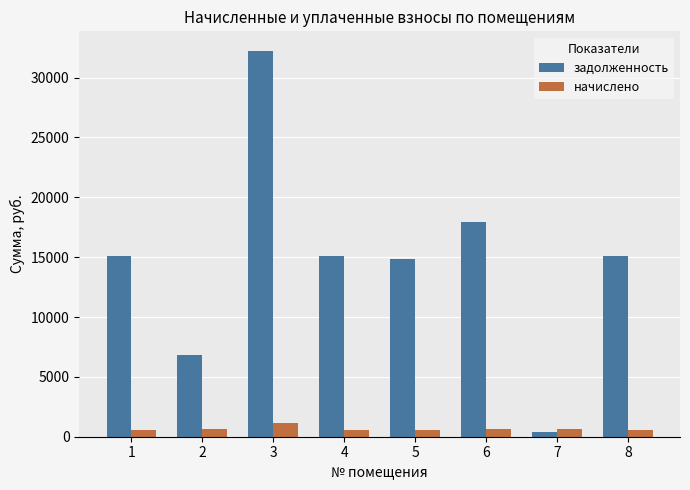

What is the difference between the highest and lowest values at 7?

230.4